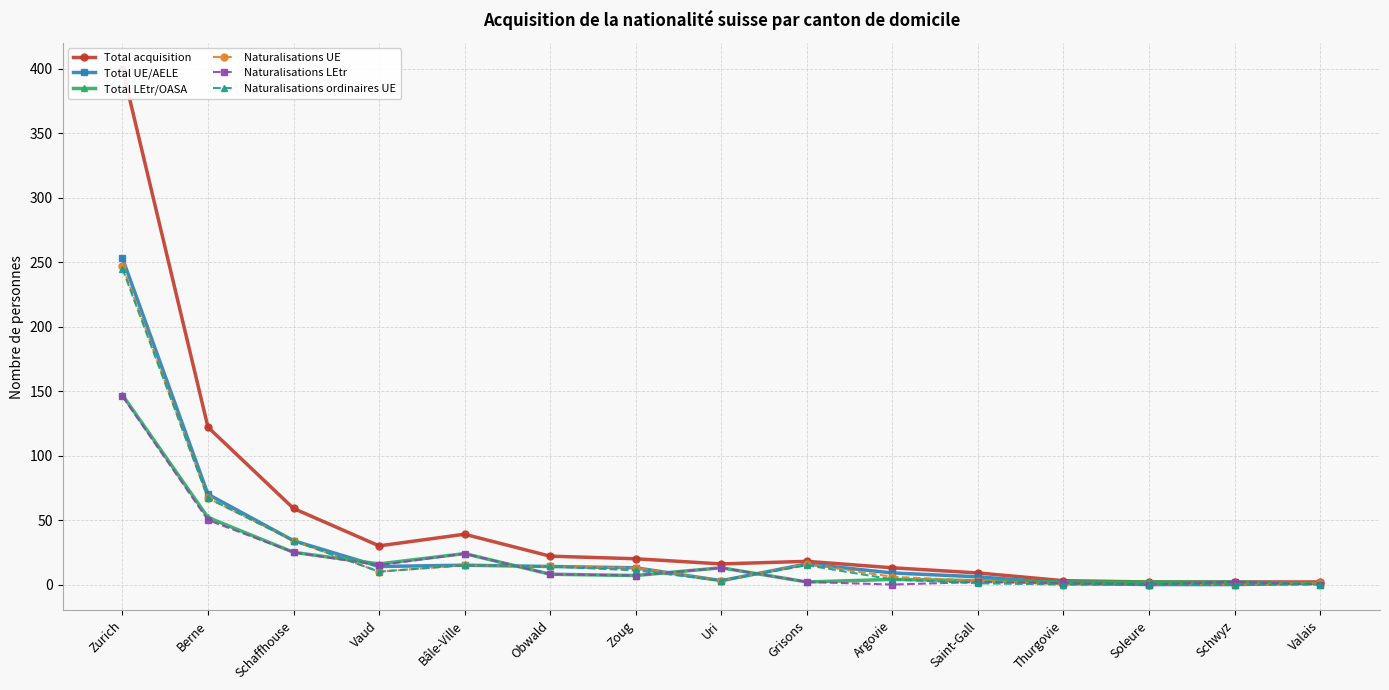

Rank the categories by Naturalisations LEtr value from highest to lowest.

Zurich, Berne, Schaffhouse, Bâle-Ville, Vaud, Uri, Obwald, Zoug, Grisons, Saint-Gall, Schwyz, Thurgovie, Argovie, Soleure, Valais